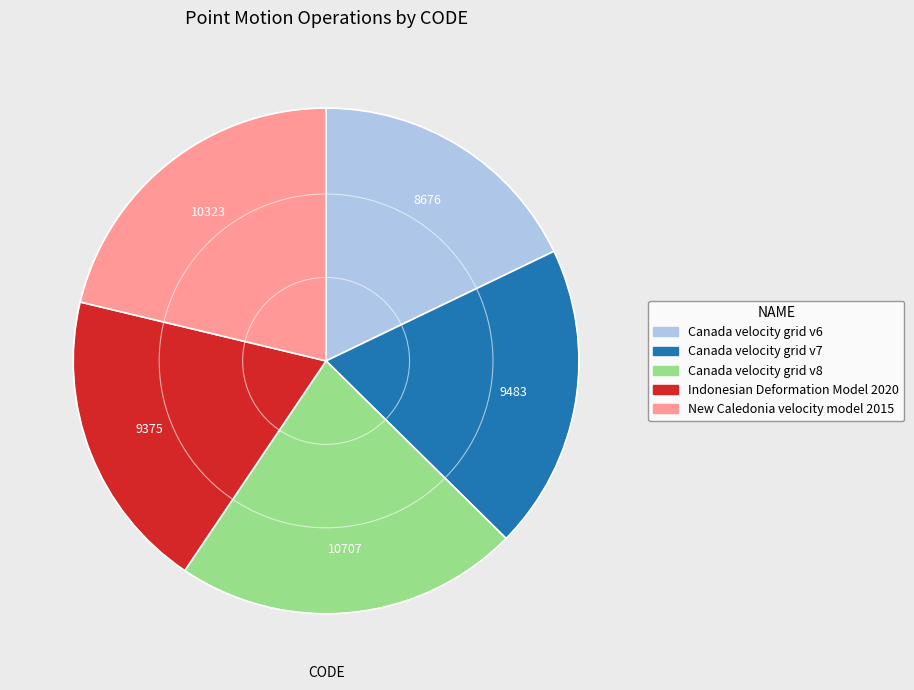

Does any single category account for the majority?

No